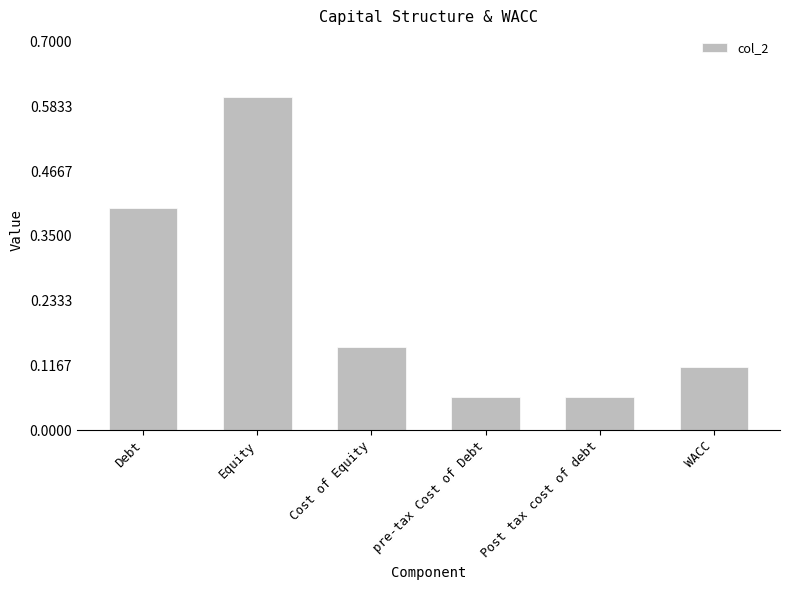

At which category does the chart reach its peak across all series?

Equity